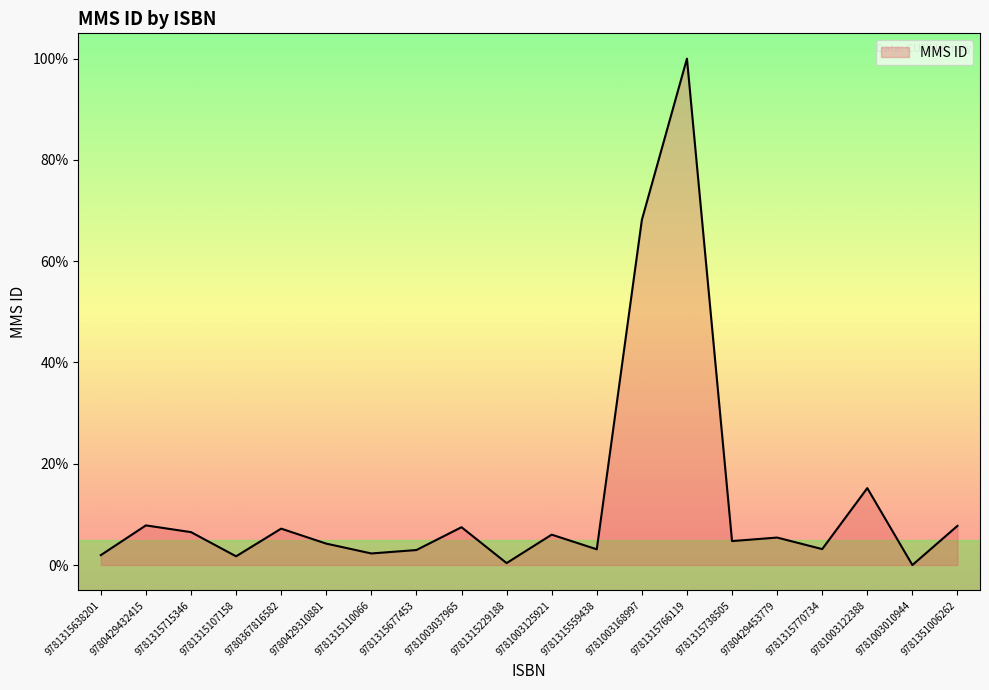

What is the difference between the second highest and second lowest values?

67.8